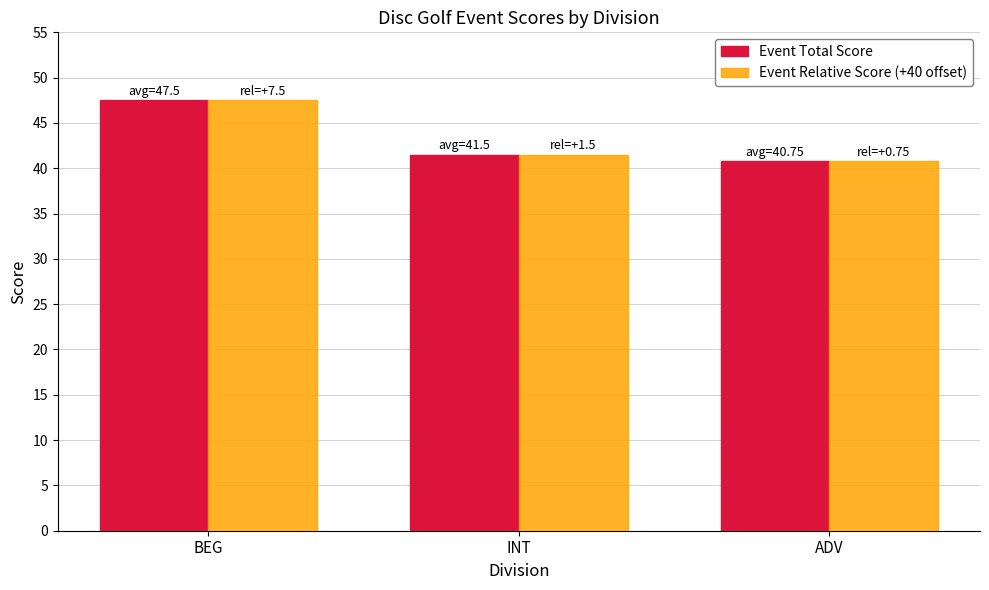

How many data points in Event Total Score are less than 41?

1